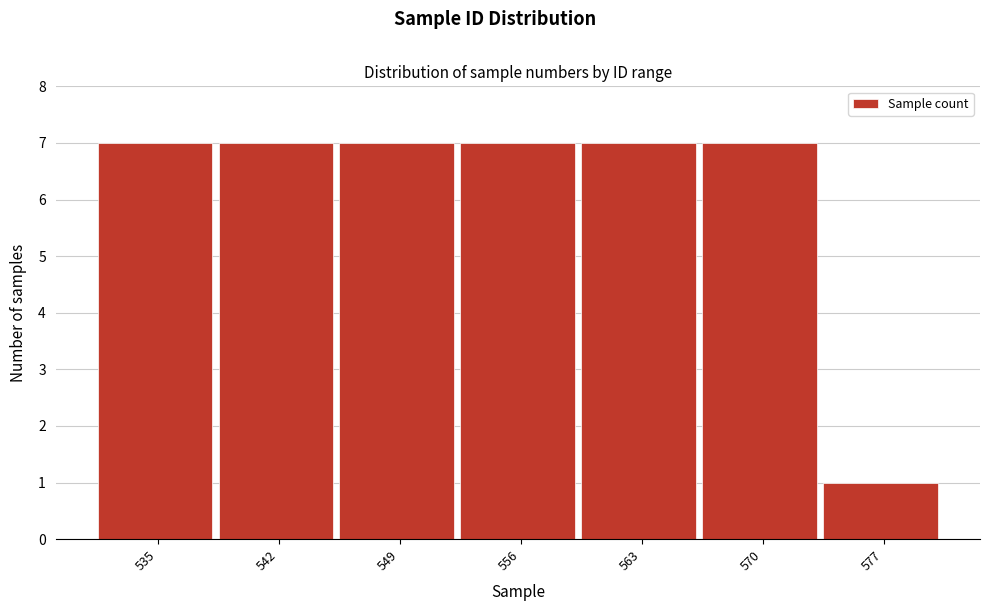

Reading left to right, transcribe all the data shown in this chart.

535=7	542=7	549=7	556=7	563=7	570=7	577=1